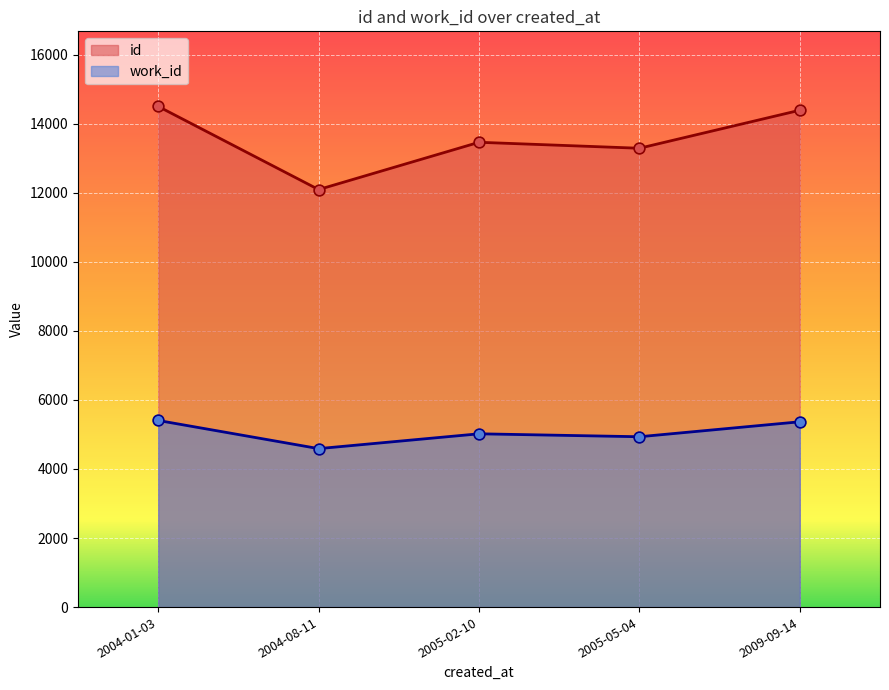

Which series has the widest spread of Y values?

id